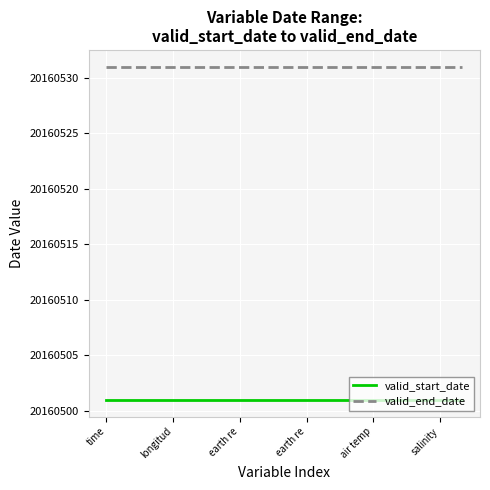

What is the maximum value for valid_start_date?

20160501